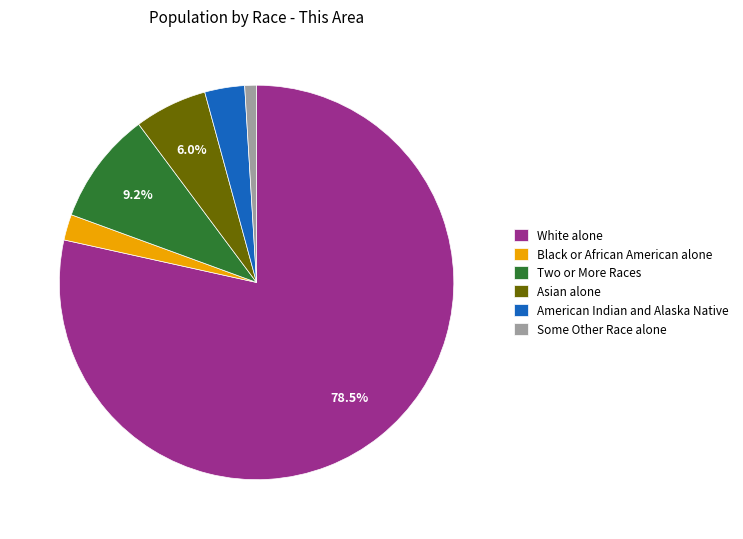

What is the smallest slice in the pie chart?

Some Other Race alone